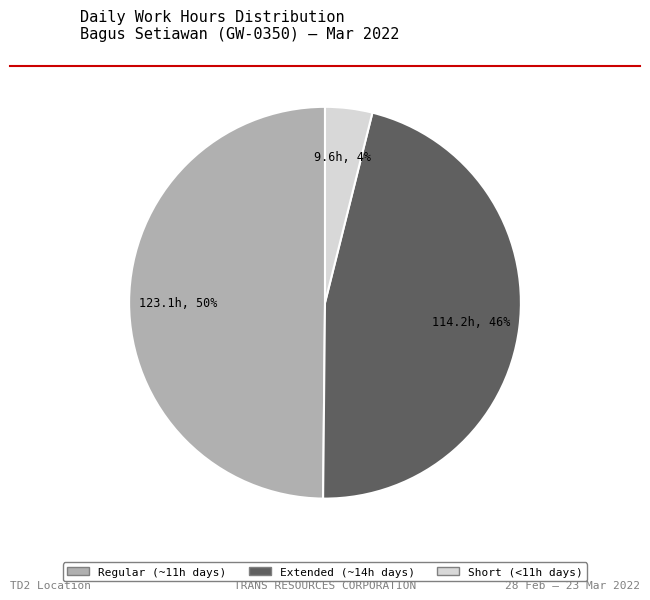

Is there any slice that represents more than half of the pie?

No